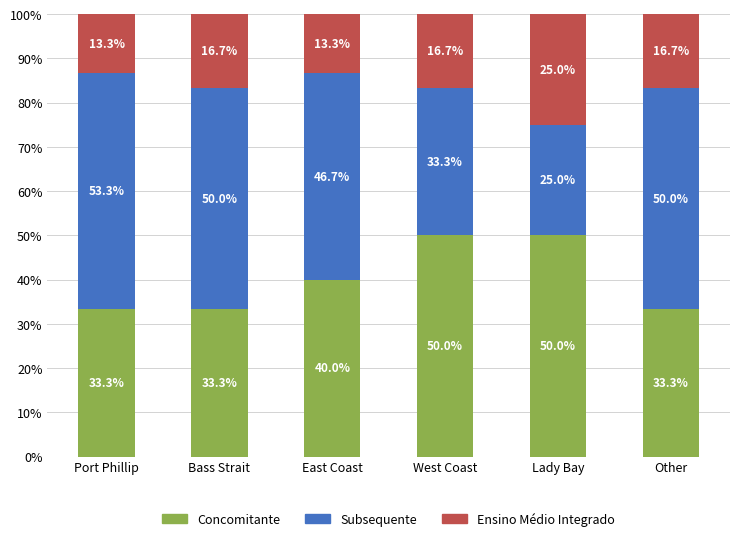

What is the minimum value for Concomitante?

33.3